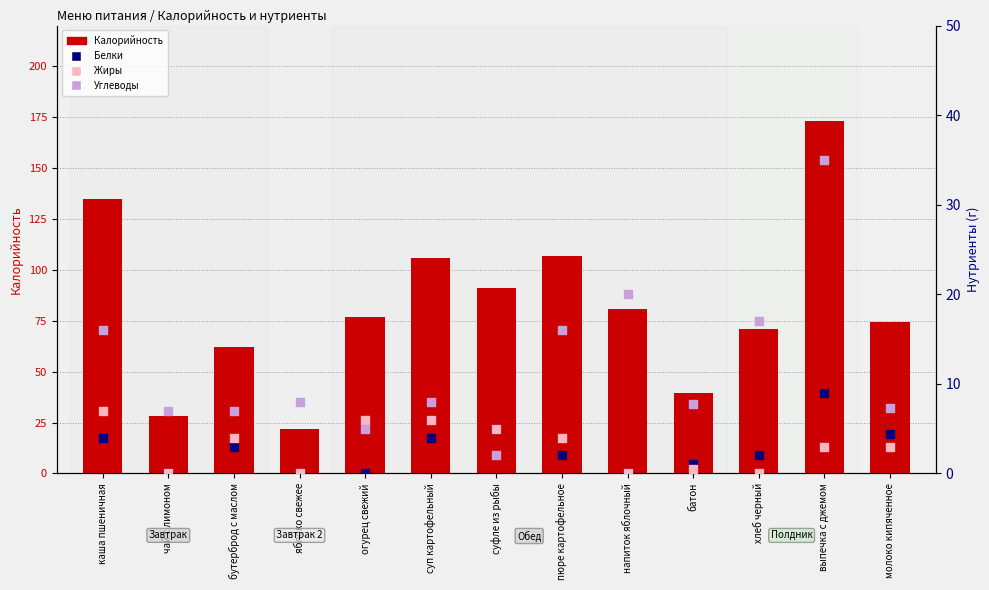

Is the value of Жиры at огурец свежий greater than the value of Углеводы at яблоко свежее?

No